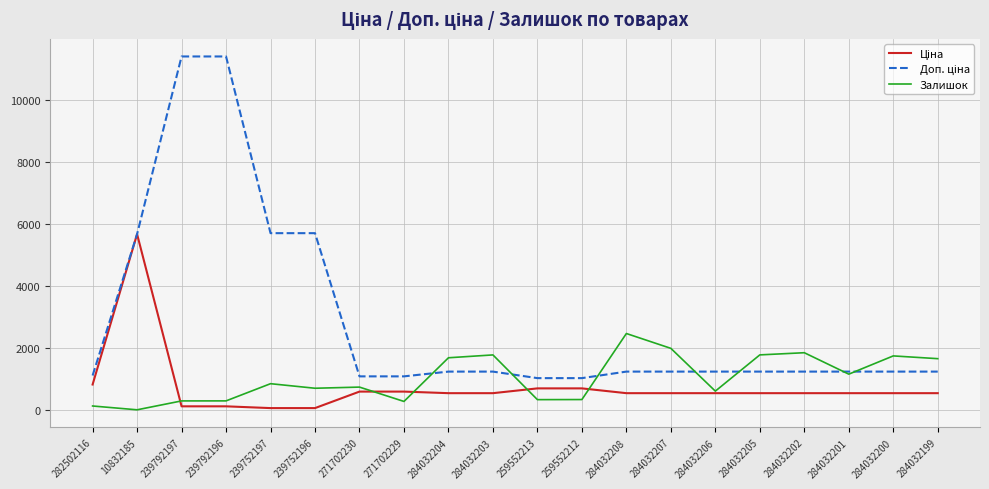

What is the total value across all series at 284032200?

3516.4